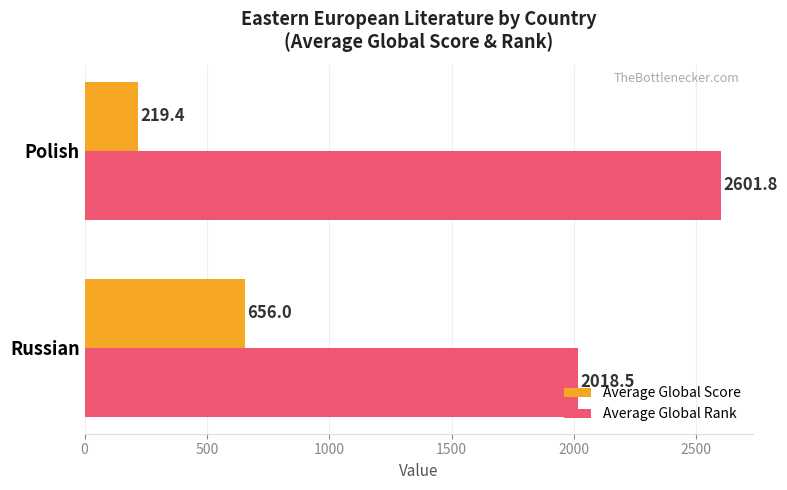

How many distinct data groups are displayed?

2